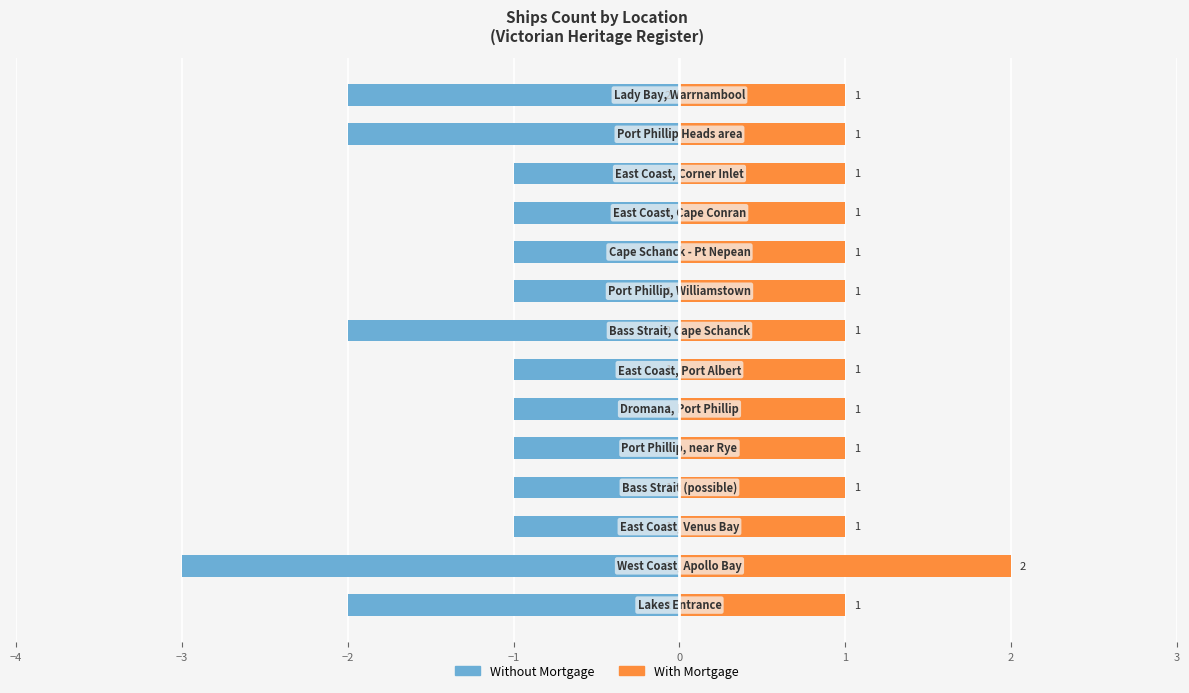

How many values in the Without Mortgage series are below -1?

5